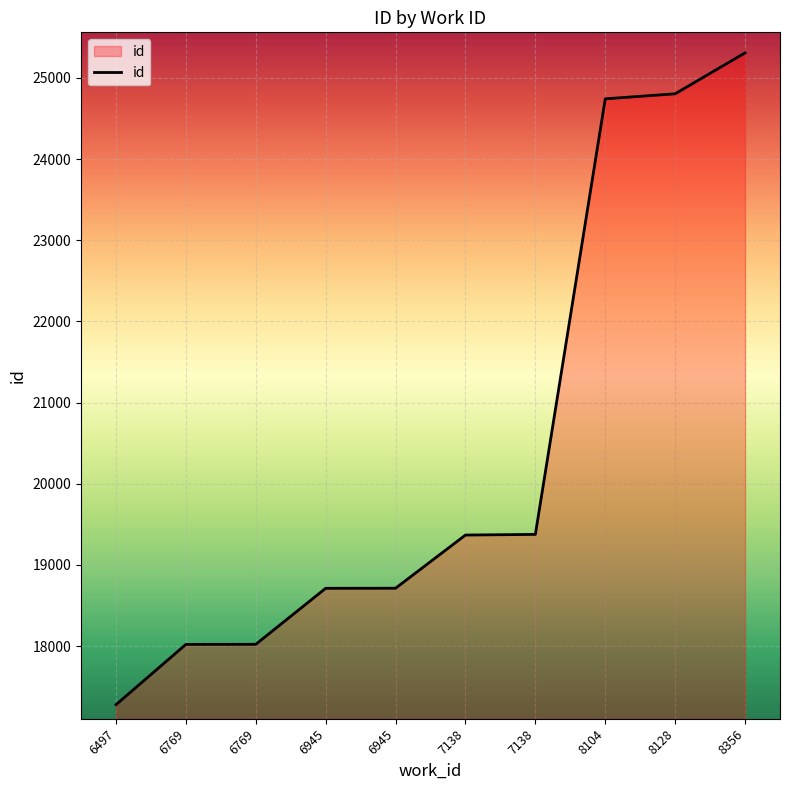

Which category has the lowest value across all series?

6497